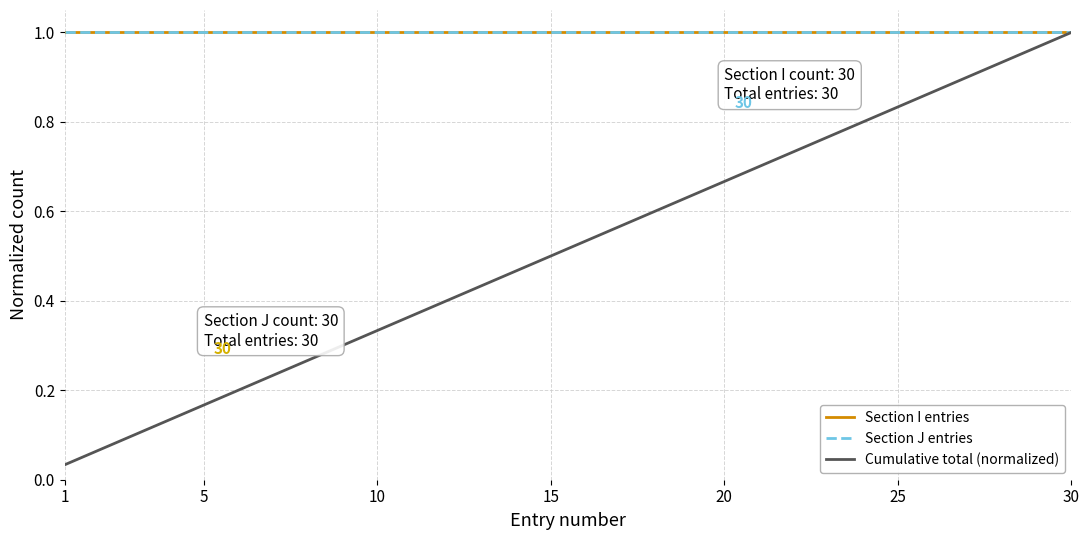

True or false: Section J entries and Section I entries intersect in this chart.

False